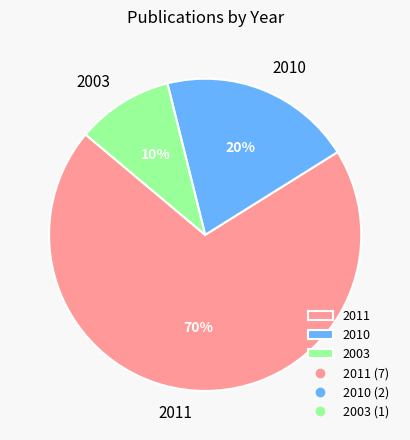

Which slice is the smallest?

2003